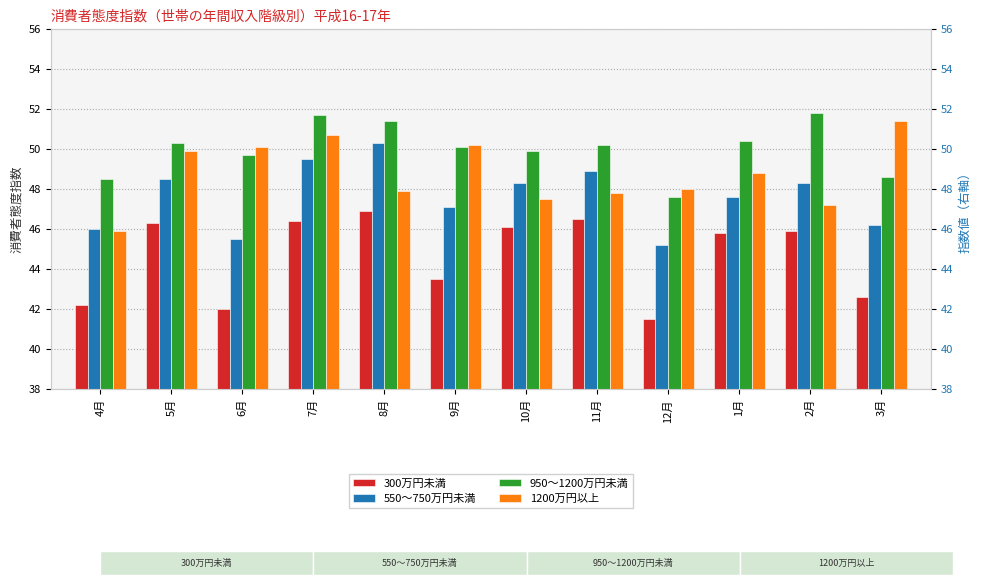

Reading left to right, what are all the values shown in this chart?

300万円未満: 4月=42.2	5月=46.3	6月=42.0	7月=46.4	8月=46.9	9月=43.5	10月=46.1	11月=46.5	12月=41.5	1月=45.8	2月=45.9	3月=42.6
550～750万円未満: 4月=46.0	5月=48.5	6月=45.5	7月=49.5	8月=50.3	9月=47.1	10月=48.3	11月=48.9	12月=45.2	1月=47.6	2月=48.3	3月=46.2
950～1200万円未満: 4月=48.5	5月=50.3	6月=49.7	7月=51.7	8月=51.4	9月=50.1	10月=49.9	11月=50.2	12月=47.6	1月=50.4	2月=51.8	3月=48.6
1200万円以上: 4月=45.9	5月=49.9	6月=50.1	7月=50.7	8月=47.9	9月=50.2	10月=47.5	11月=47.8	12月=48.0	1月=48.8	2月=47.2	3月=51.4